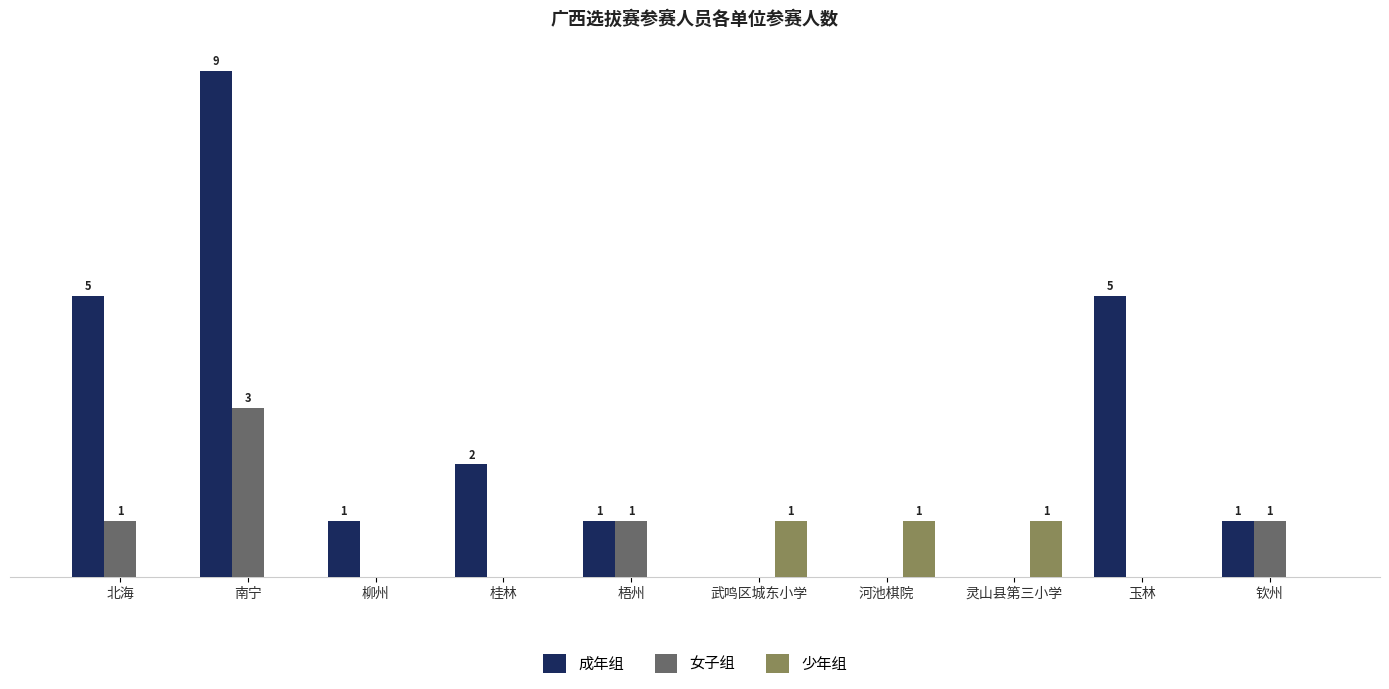

At which label does 成年组 first exceed 1?

北海